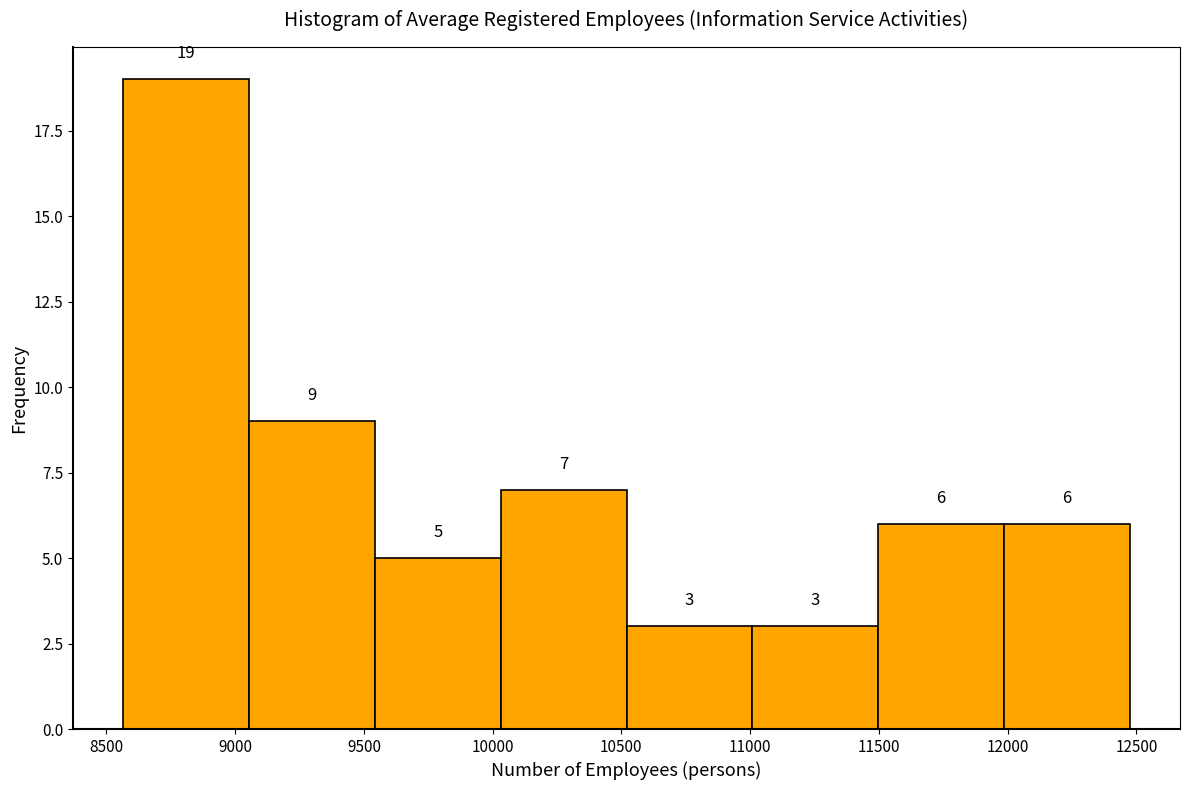

Which range on the x-axis has the tallest bar?

8550 to 9050